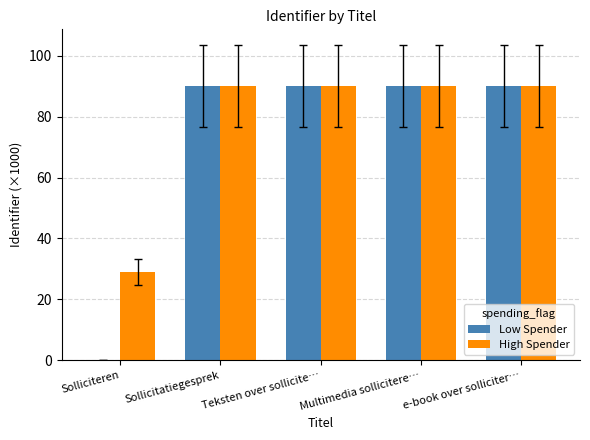

Does the chart contain stacked bars?

No